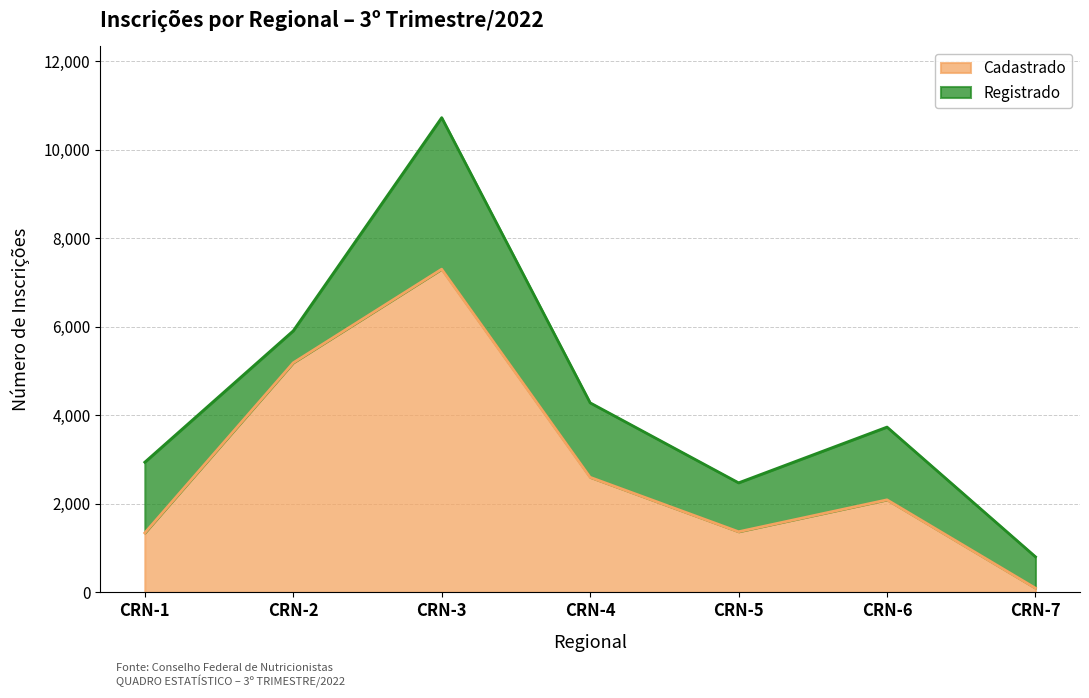

What is the minimum value shown in the chart?

96